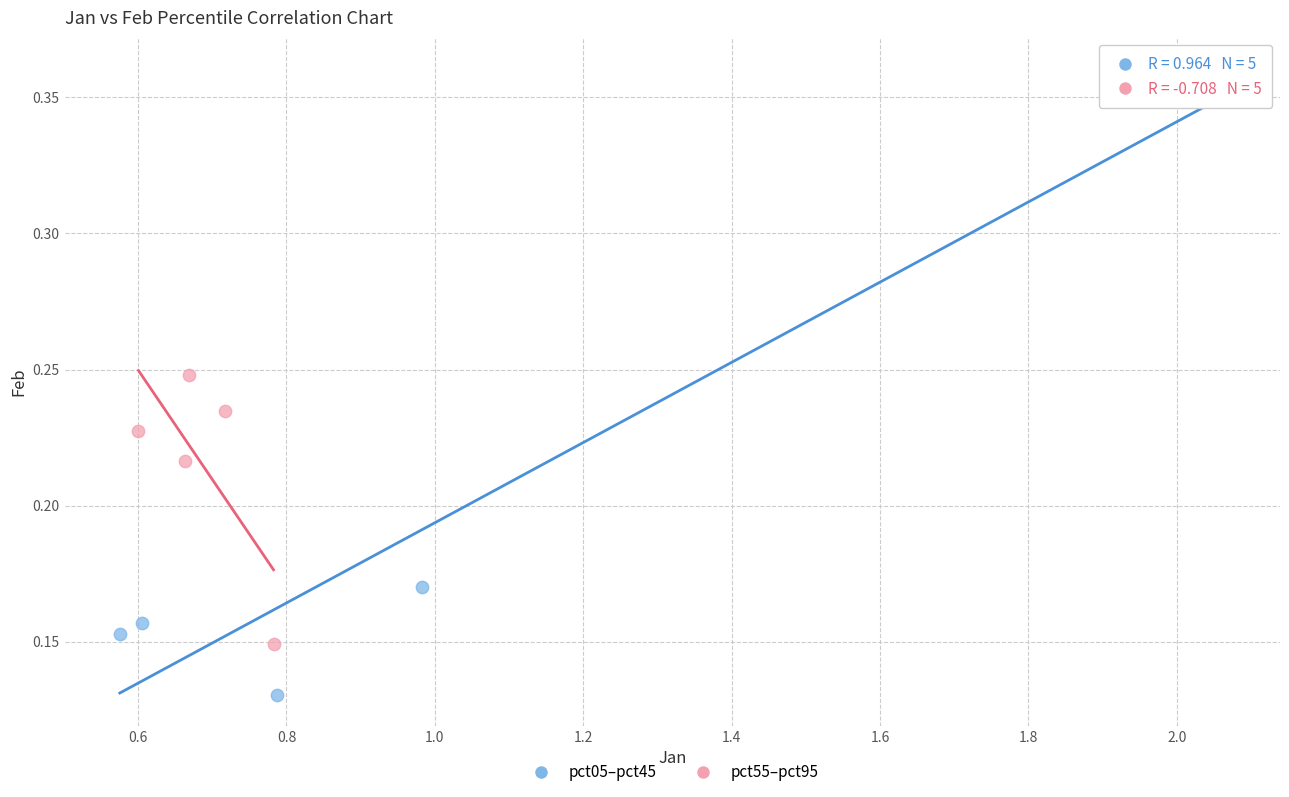

Which series contains the highest Y value?

pct05–pct45